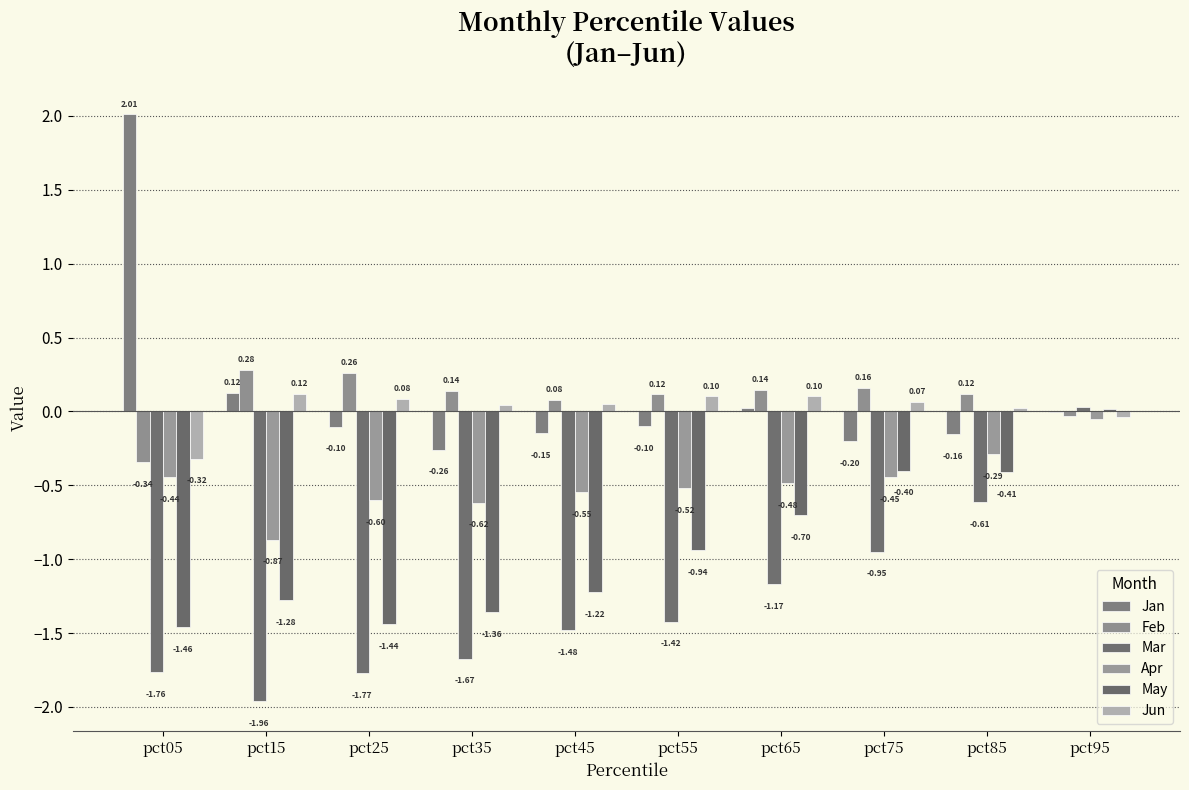

What is the total value across all series at pct95?

-0.1